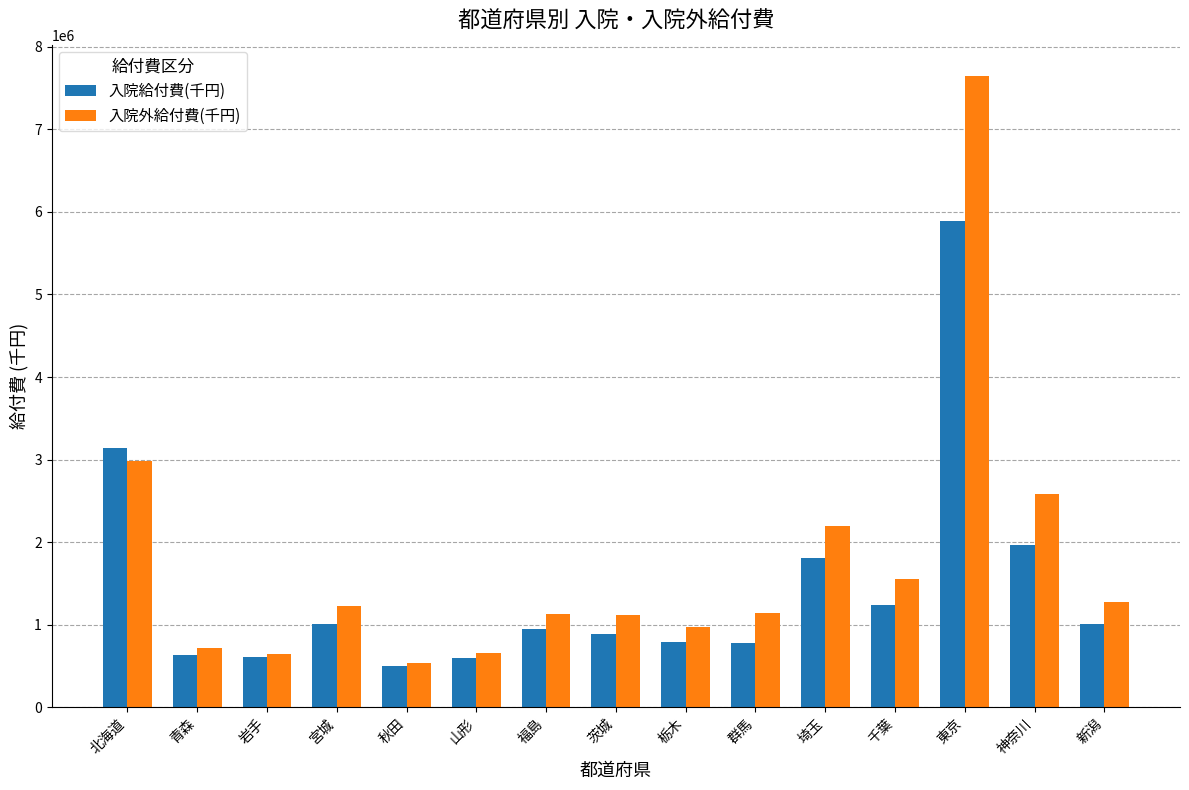

List the series in order of their overall mean, highest first.

入院外給付費(千円), 入院給付費(千円)